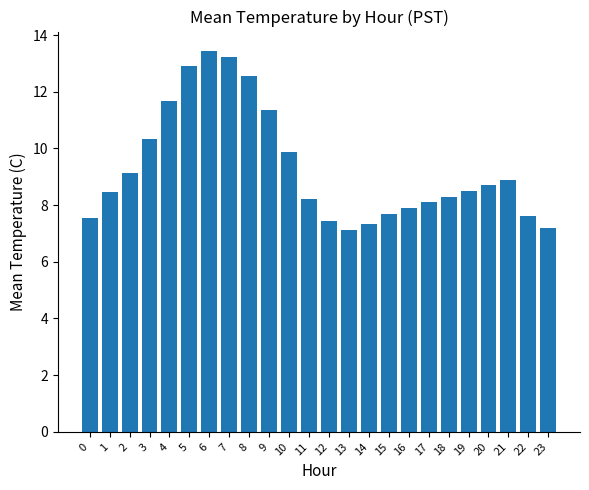

What is the ratio of the value at 15 to the value at 22?

1.0